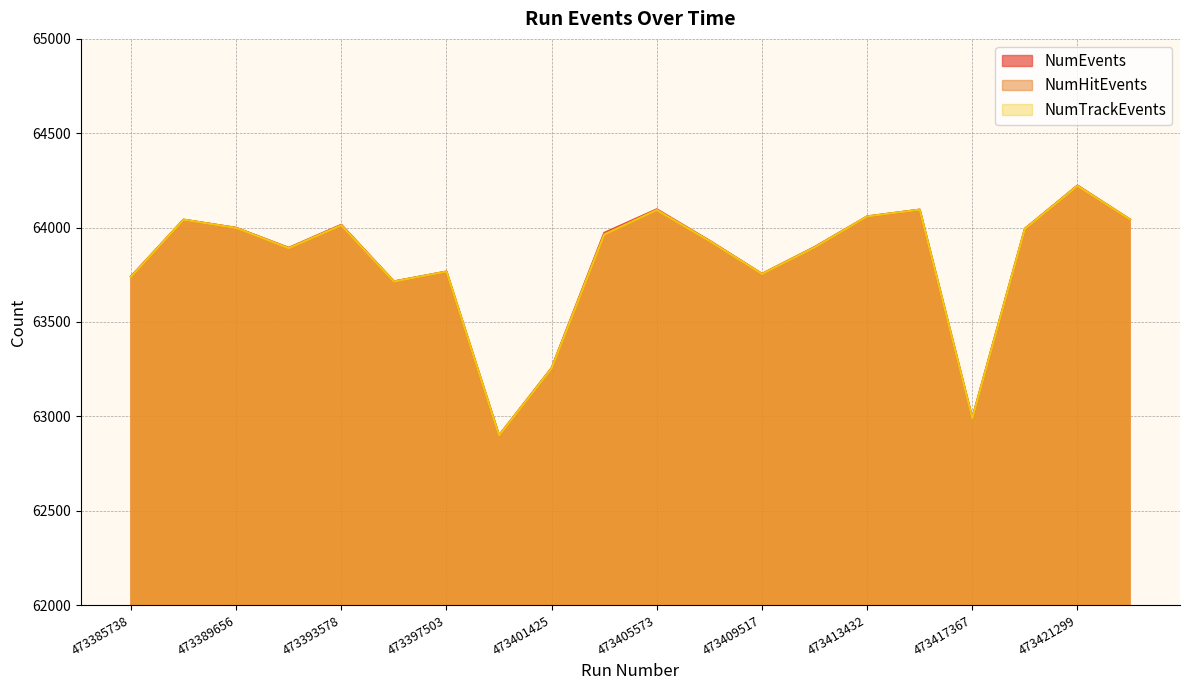

How many categories are shown in the chart?

20